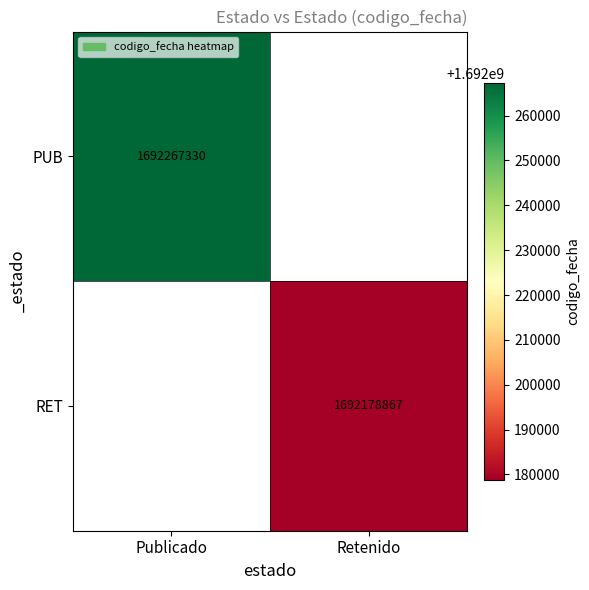

The PUB series shows 1692267330 at Publicado. True or false?

True